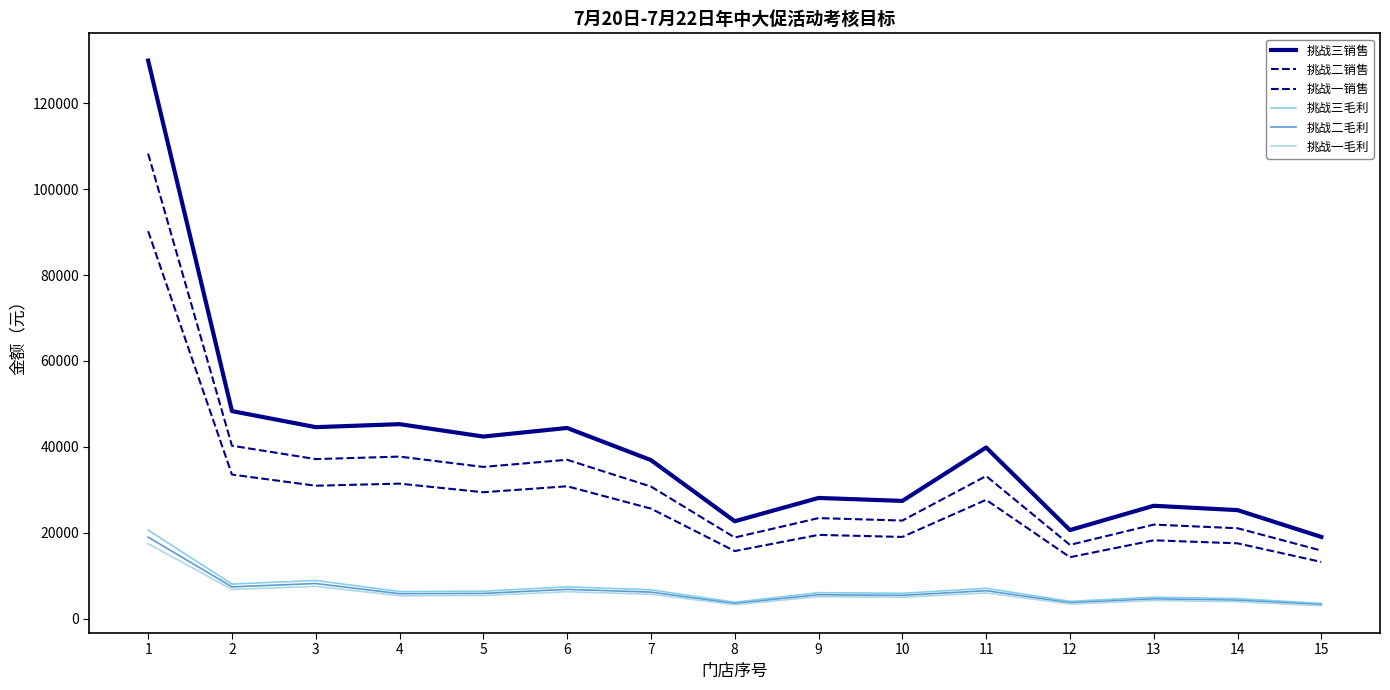

True or false: 挑战二销售 has more than 0 interior local peaks.

True